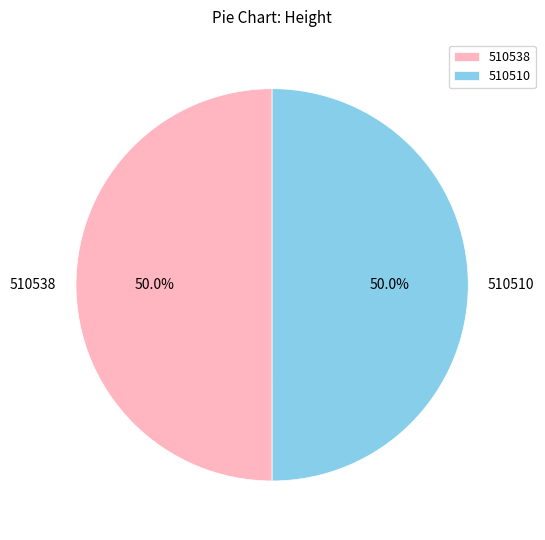

Approximately how many times larger is the value at 510510 compared to 510538?

1.0